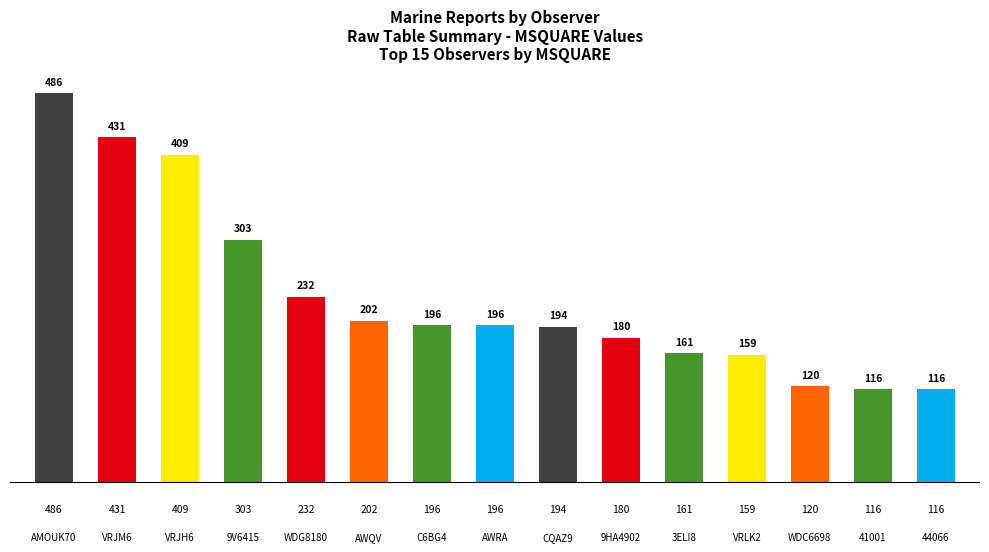

What is the ratio of the value at 9V6415 to the value at AWRA?

1.5